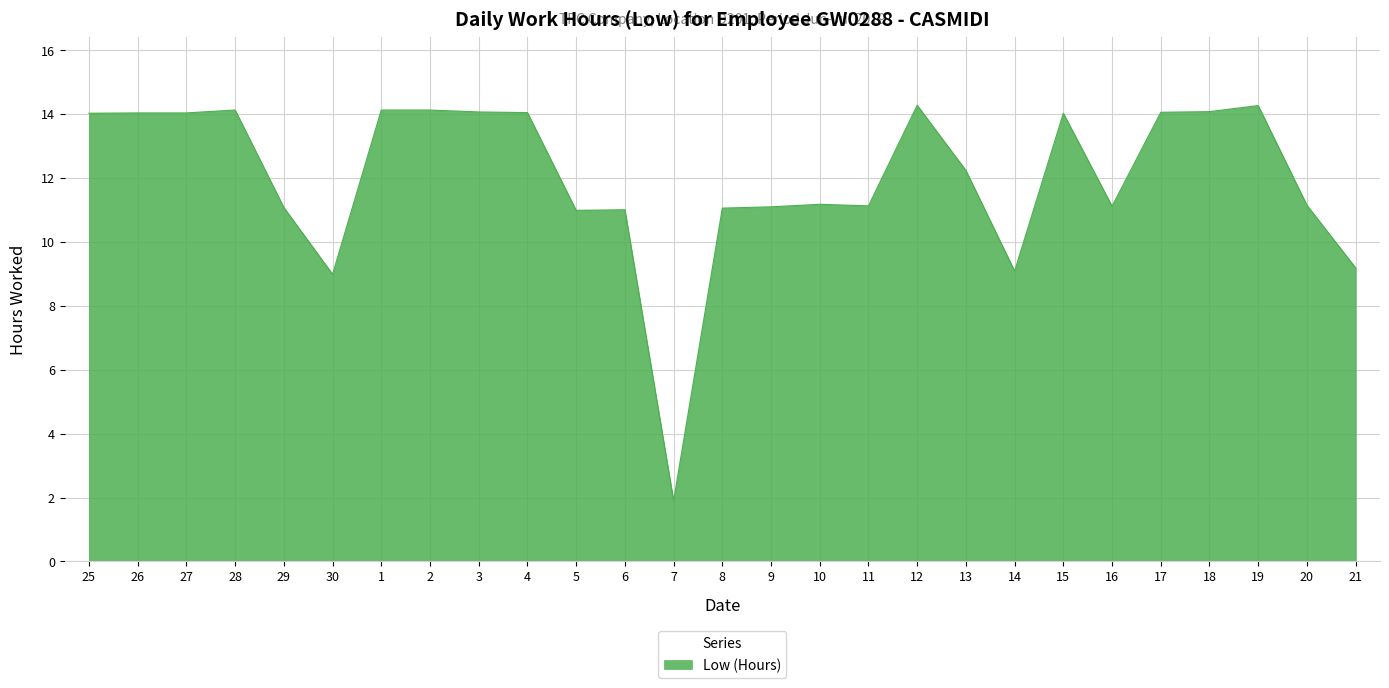

At which label does the data first exceed 12?

25